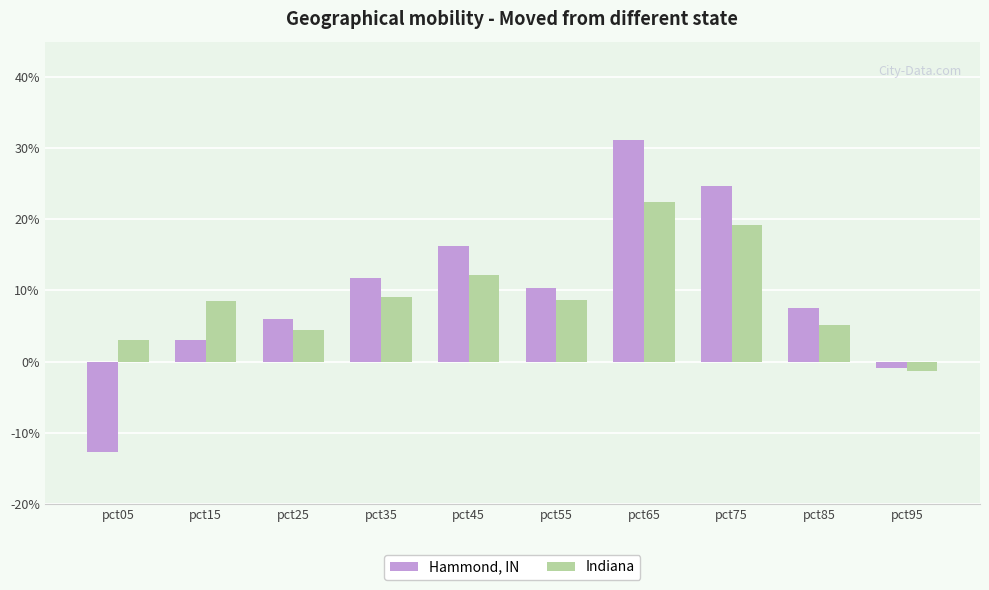

Does the chart contain stacked bars?

No